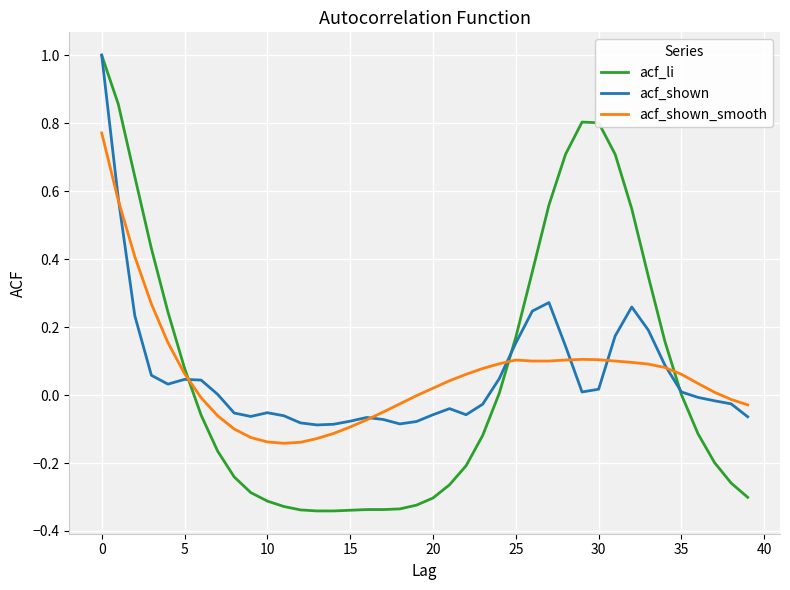

Which series has the largest range (max minus min)?

acf_li